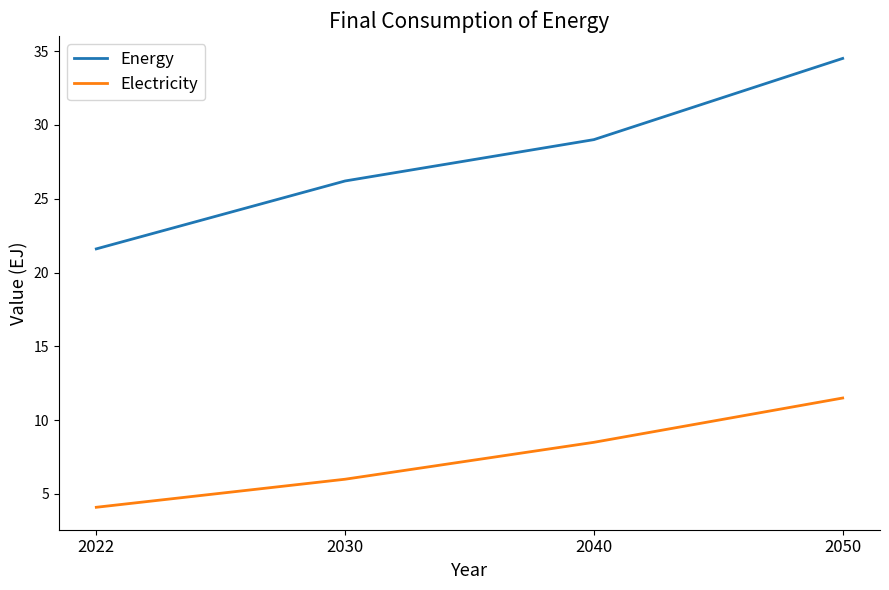

Is this an area chart (filled region under the line)?

No